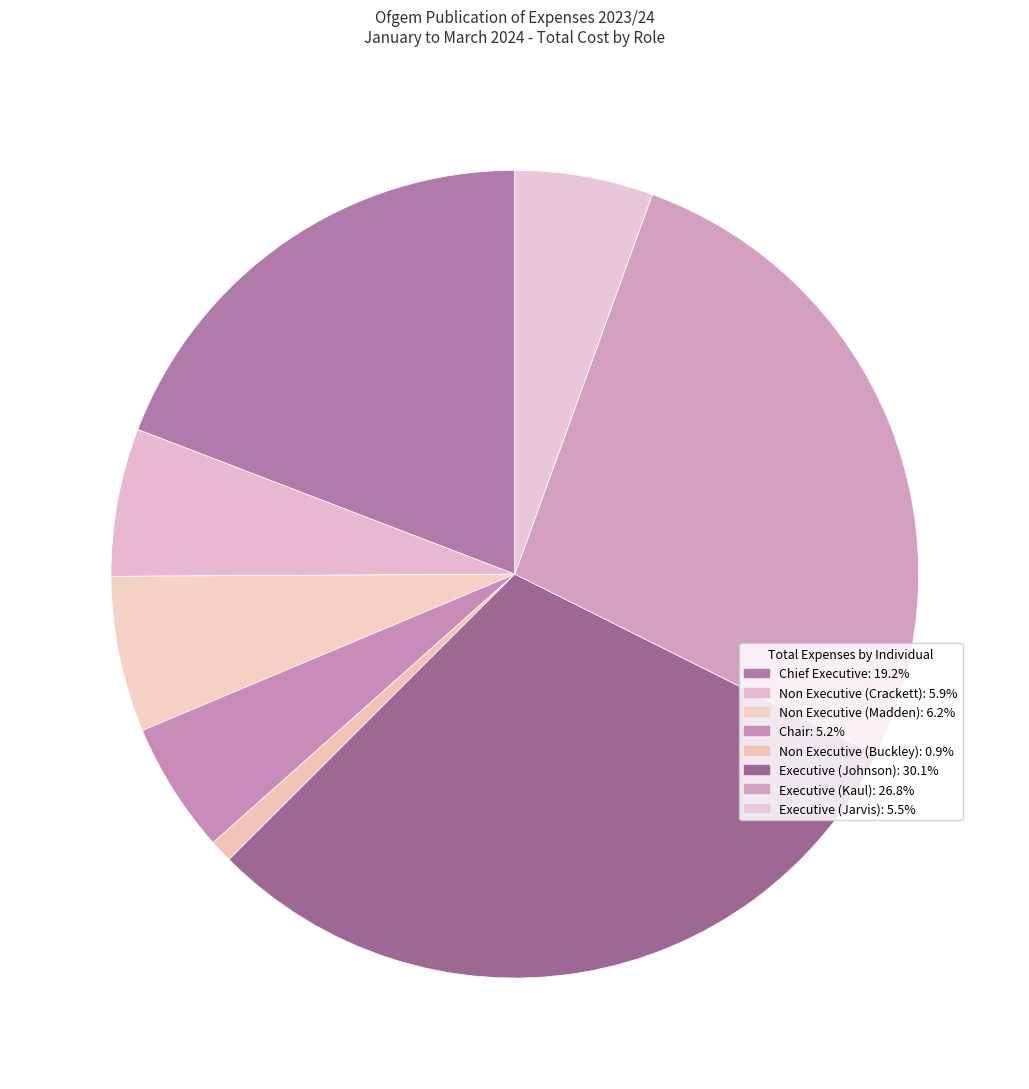

To the nearest percent, what percentage of the pie is Non Executive (Crackett)?

6%